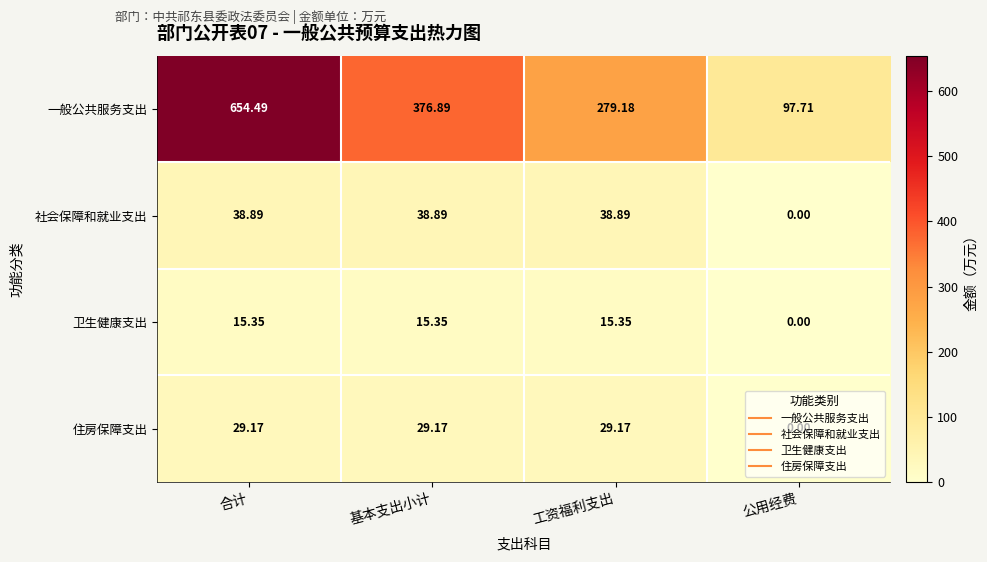

Rank the series by their maximum value, from highest to lowest.

一般公共服务支出, 社会保障和就业支出, 住房保障支出, 卫生健康支出